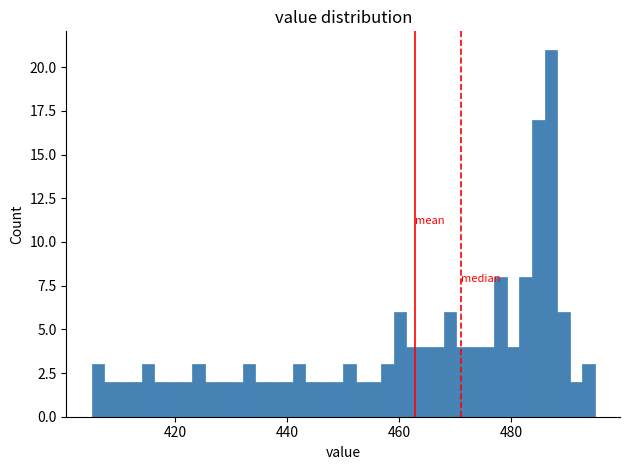

Read against the x-axis, roughly where is the centre of the tallest bar?

488